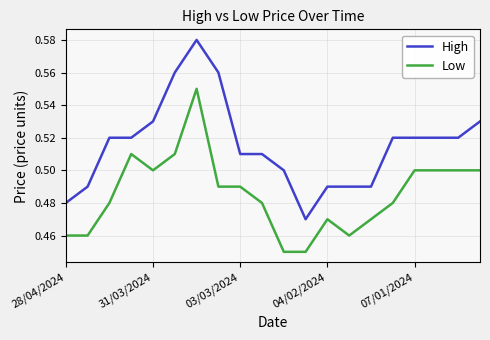

List the series in order of their overall mean, lowest first.

Low, High